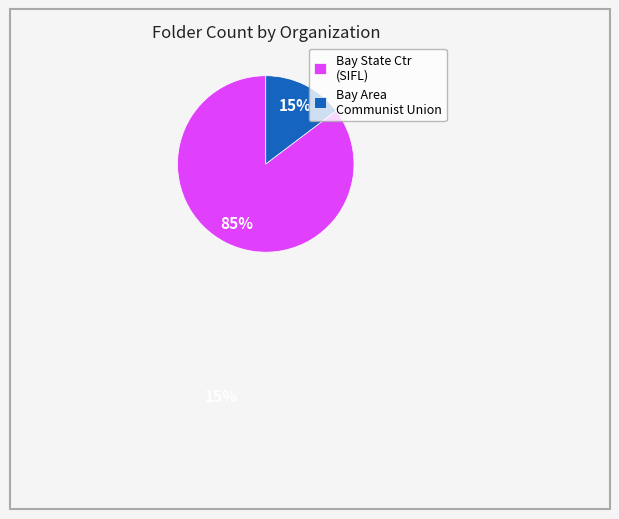

Which has a higher value, Bay State Ctr (SIFL) or Bay Area Communist Union?

Bay State Ctr (SIFL)